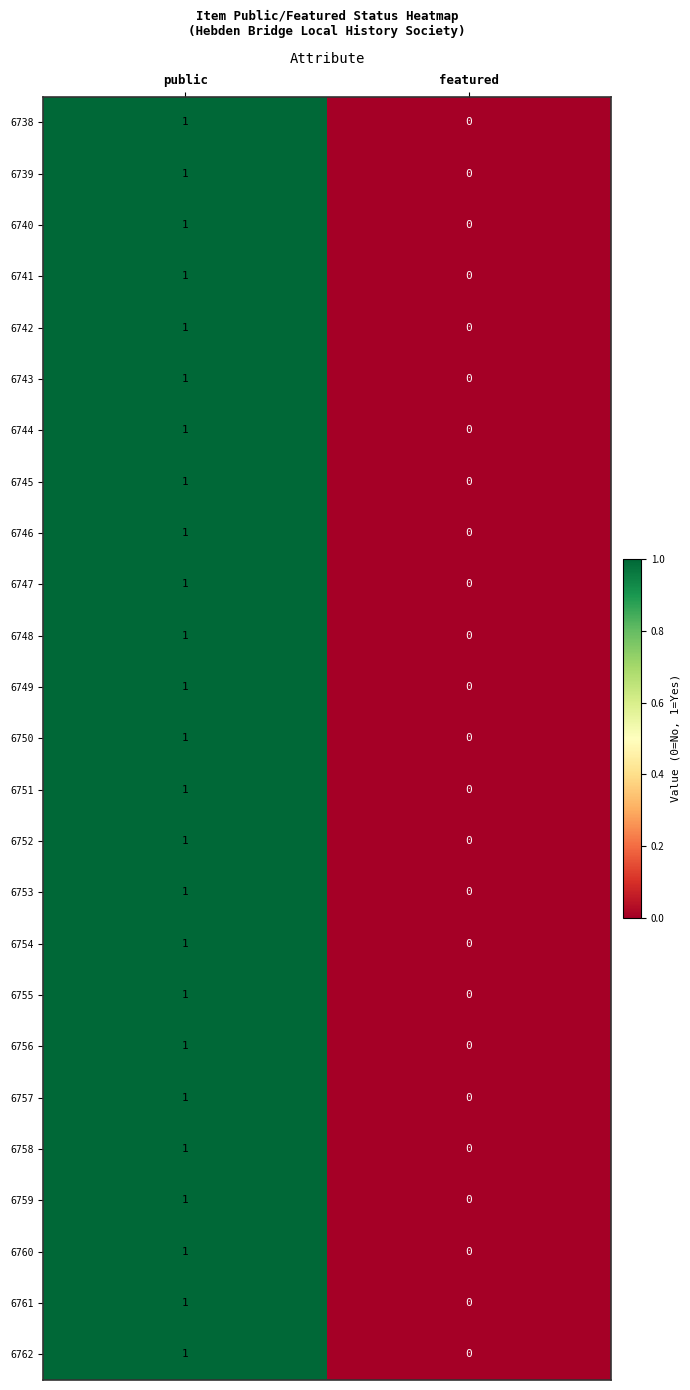

The 6762 series shows 1 at public. True or false?

True